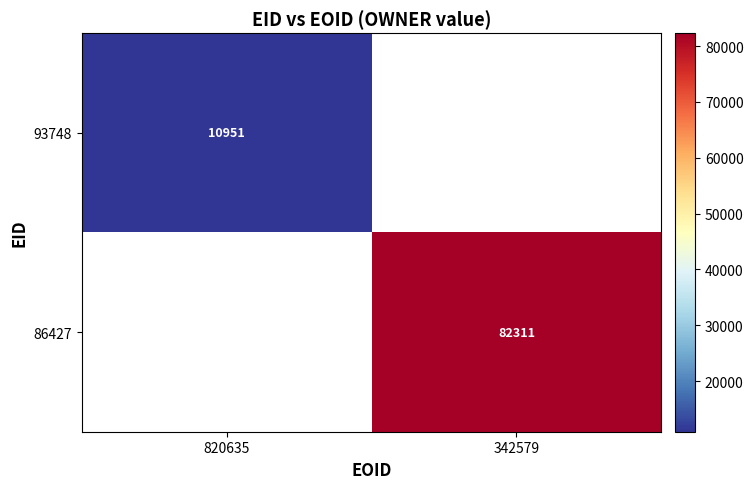

True or false: 93748 has a value of 19286 at 820635.

False